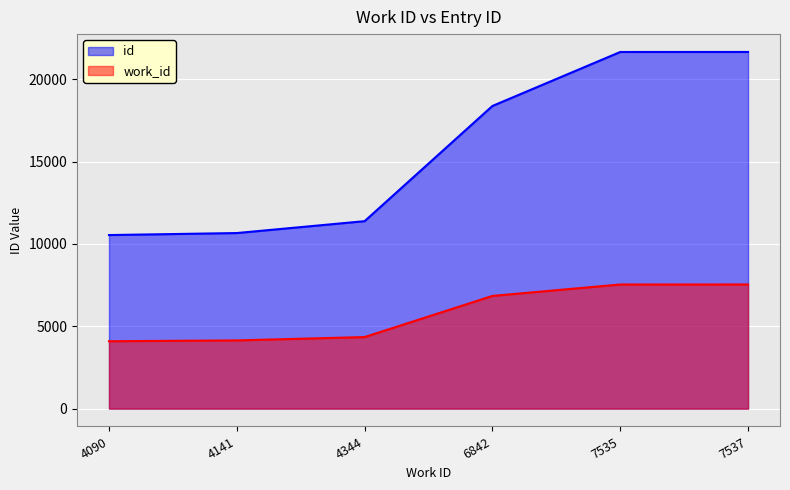

At 6842, list the series in order from largest to smallest.

id, work_id